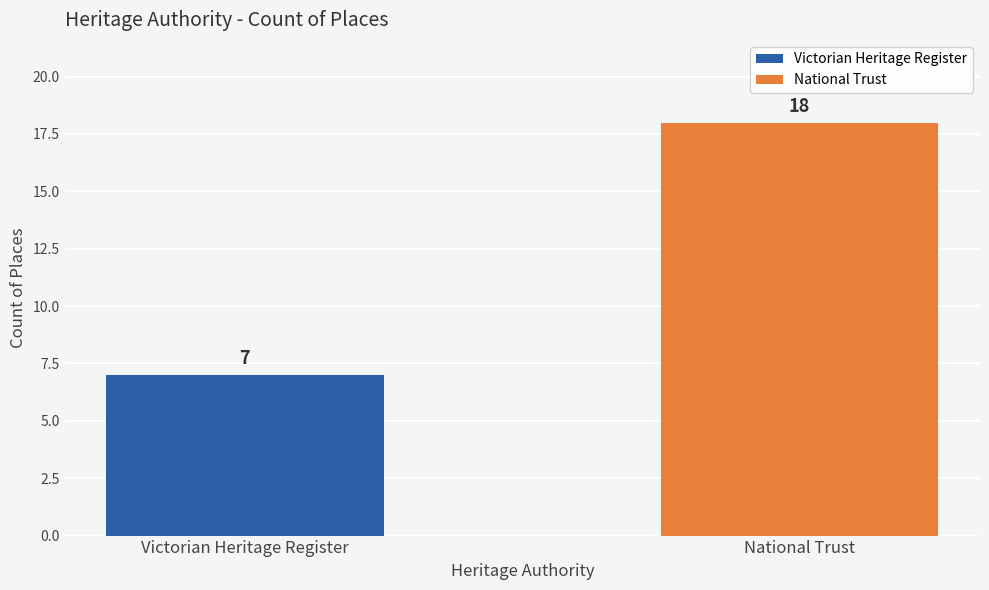

What is the sum of all values?

25